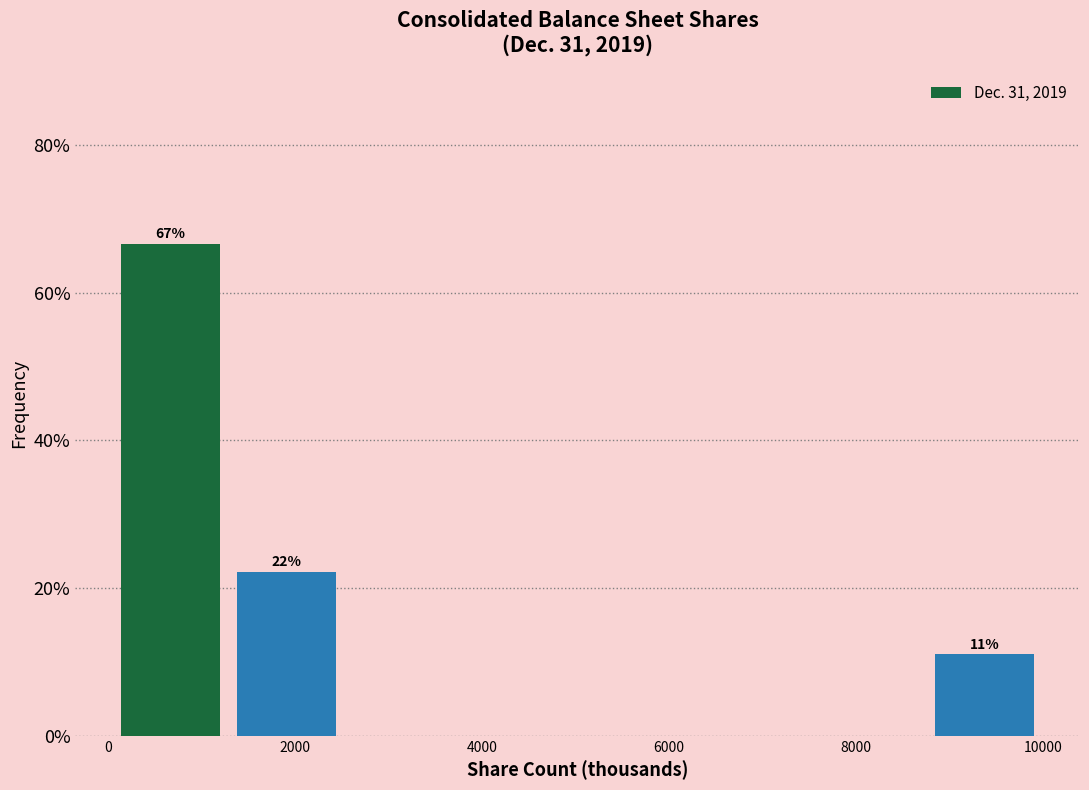

Which range on the x-axis has the tallest bar?

0 to 1200